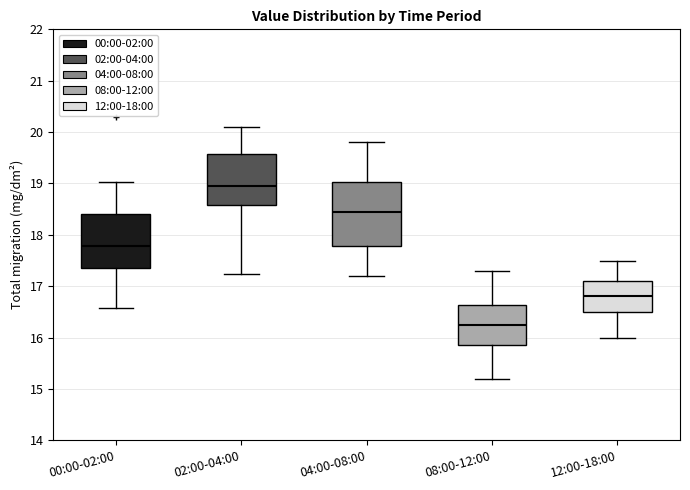

Where does the median line of the box for 00:00-02:00 sit on the y-axis? The values are not printed on the chart, so give them approximately, as read against the axis.

17.8